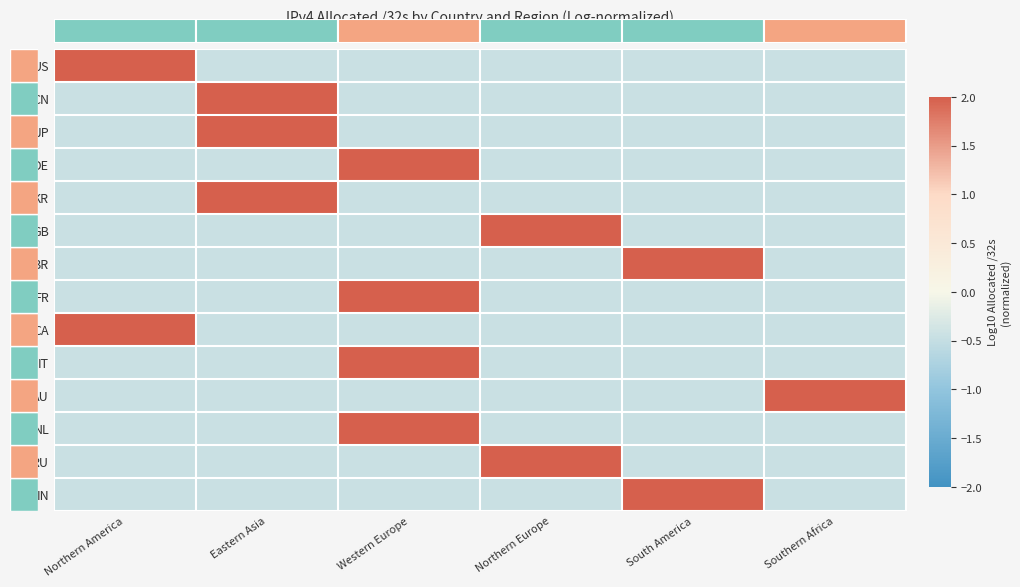

Between Northern Europe and Southern Africa, which is larger?

Northern Europe